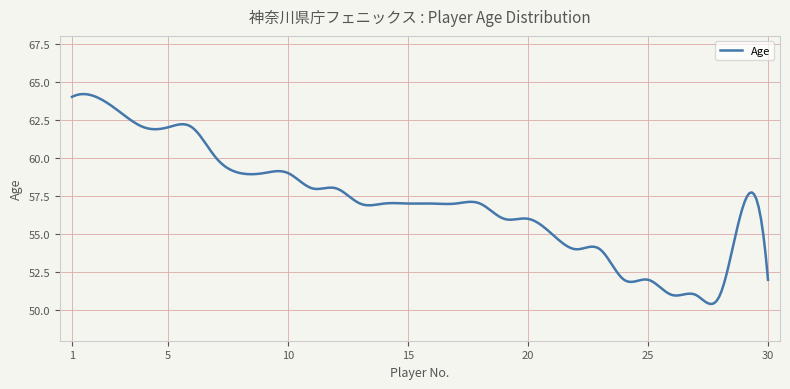

What is the smallest value displayed?

50.4